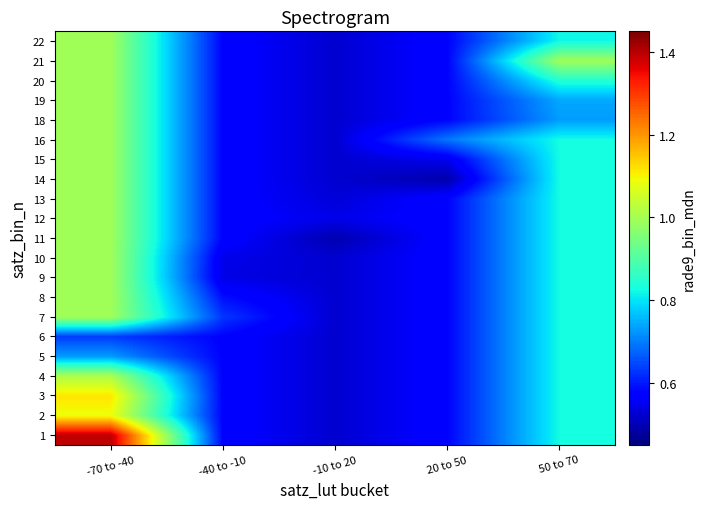

Which label corresponds to the largest value in the chart?

-70 to -40